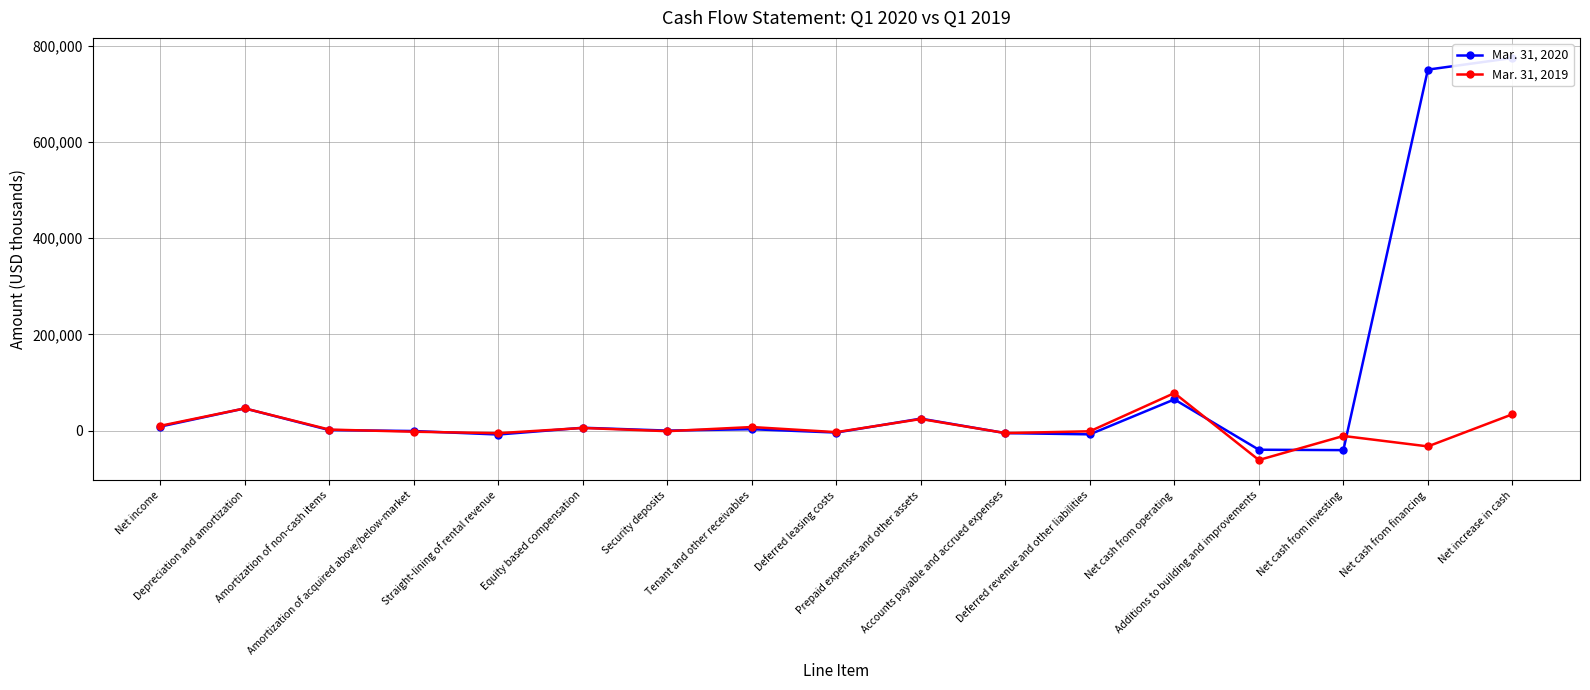

Rank the categories by Mar. 31, 2019 value from highest to lowest.

Net cash from operating, Depreciation and amortization, Net increase in cash, Prepaid expenses and other assets, Net income, Tenant and other receivables, Equity based compensation, Amortization of non-cash items, Security deposits, Deferred revenue and other liabilities, Amortization of acquired above/below-market, Deferred leasing costs, Accounts payable and accrued expenses, Straight-lining of rental revenue, Net cash from investing, Net cash from financing, Additions to building and improvements